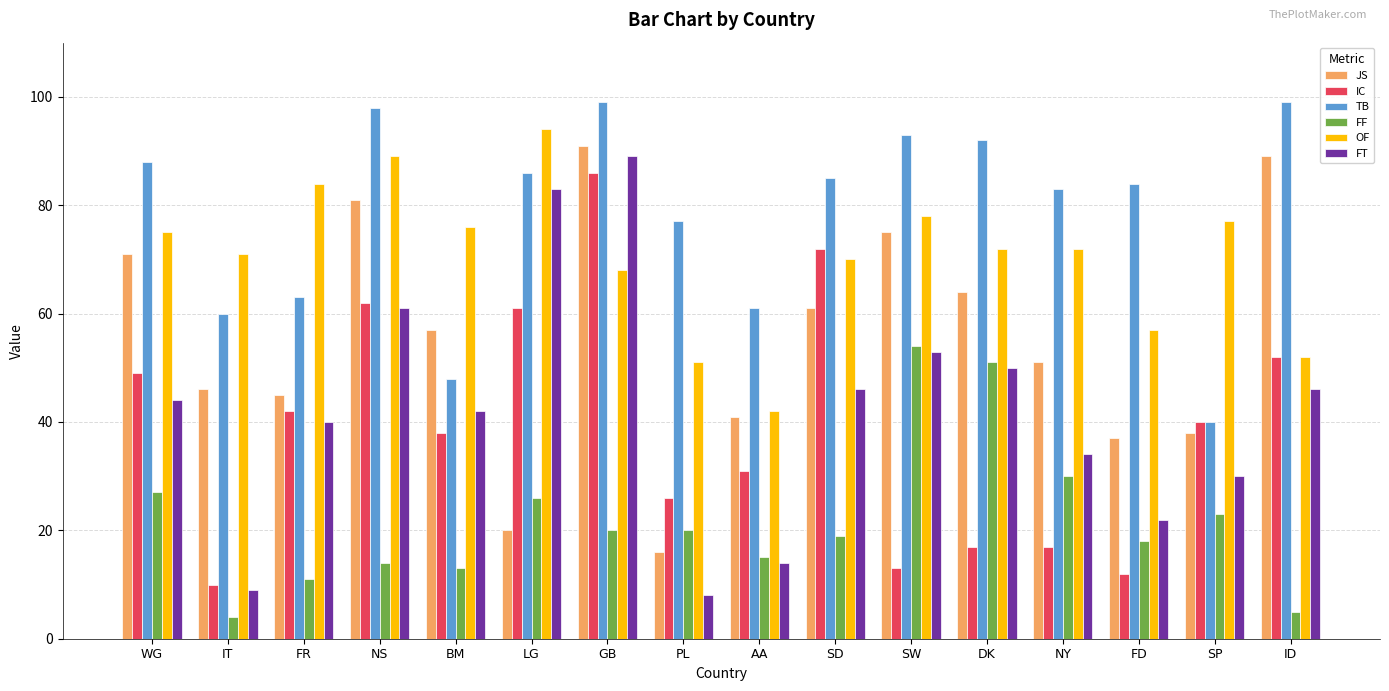

Where does the OF series first go above 72?

WG